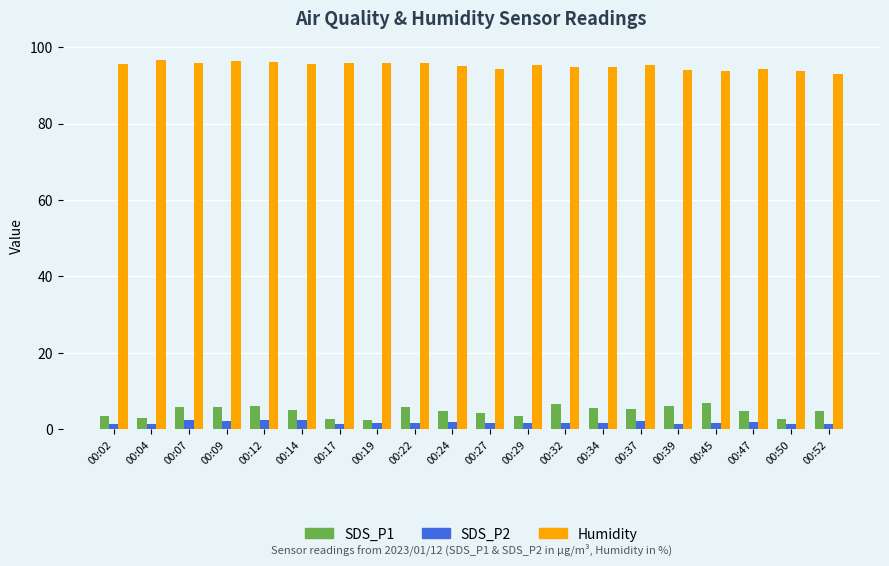

What is the sum of all SDS_P2 values?

35.9